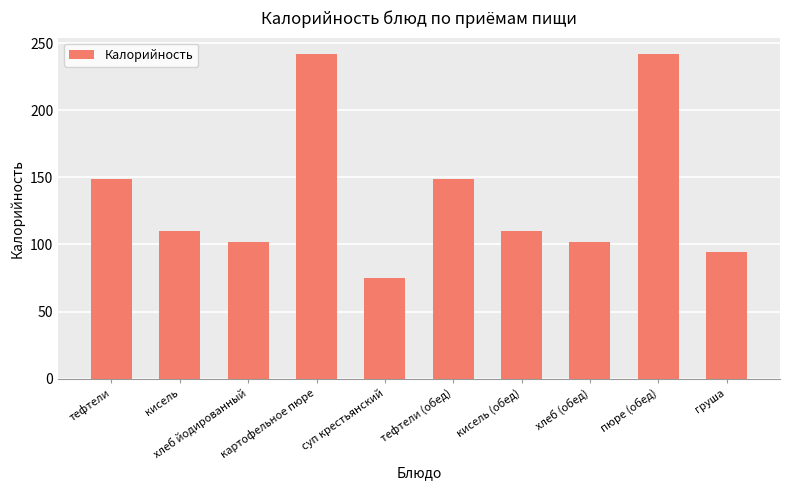

Reading left to right, list all the values displayed in this chart.

149.0	110.0	101.6	242.0	75.0	149.0	110.0	101.6	242.0	94.0